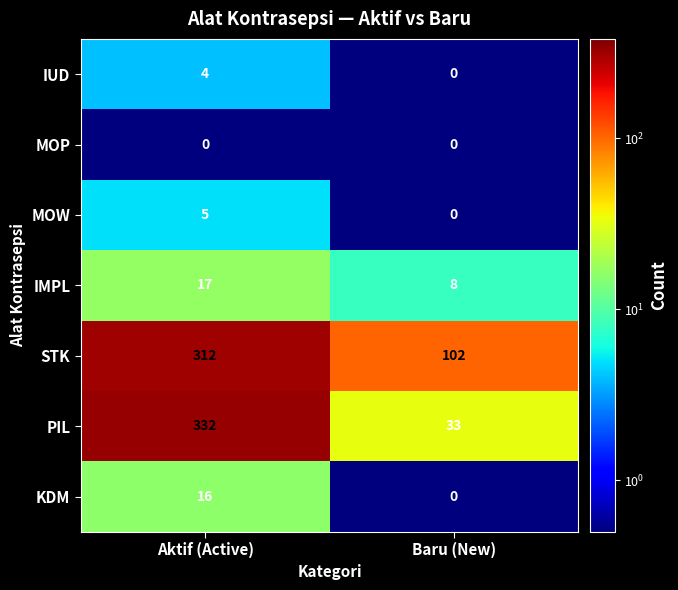

Reading left to right, what are all the values shown in this chart?

IUD: 4	0
MOP: 0	0
MOW: 5	0
IMPL: 17	8
STK: 312	102
PIL: 332	33
KDM: 16	0